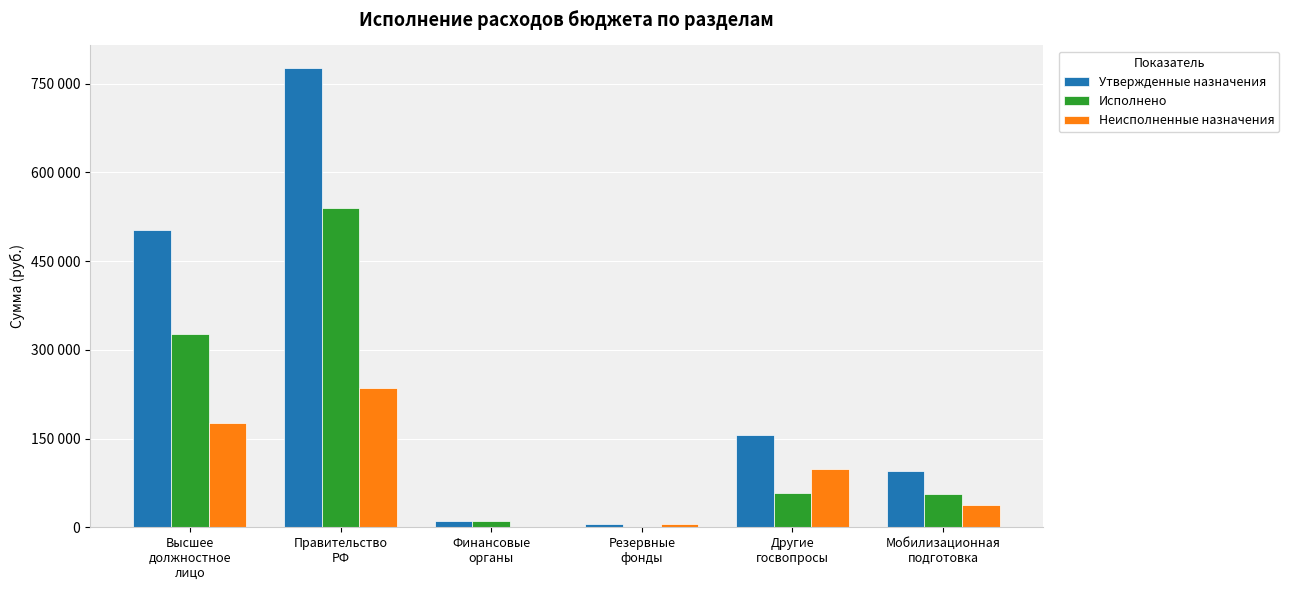

Reading left to right, extract all data points from this chart.

Утвержденные назначения: 502282.0	775828.0	10000.0	5000.0	156100.0	95097.0
Исполнено: 326819.0	539550.8	10000.0	0.0	57898.0	57079.5
Неисполненные назначения: 175463.0	236277.2	0.0	5000.0	98202.0	38017.5